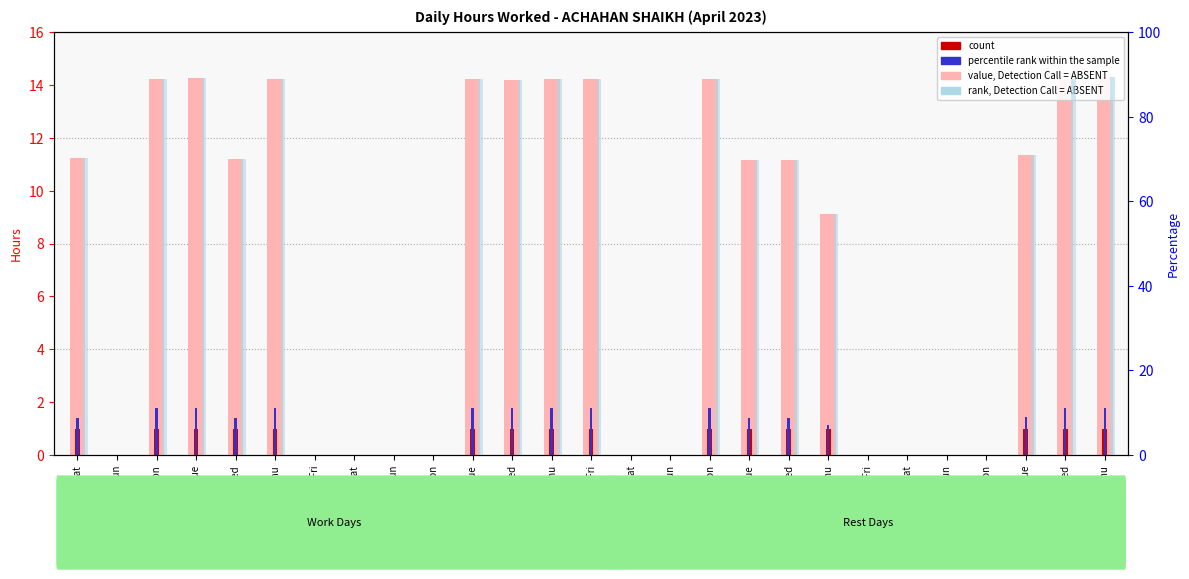

What are all the series names shown in the legend?

value, Detection Call = ABSENT, count, percentile rank within the sample, rank, Detection Call = ABSENT